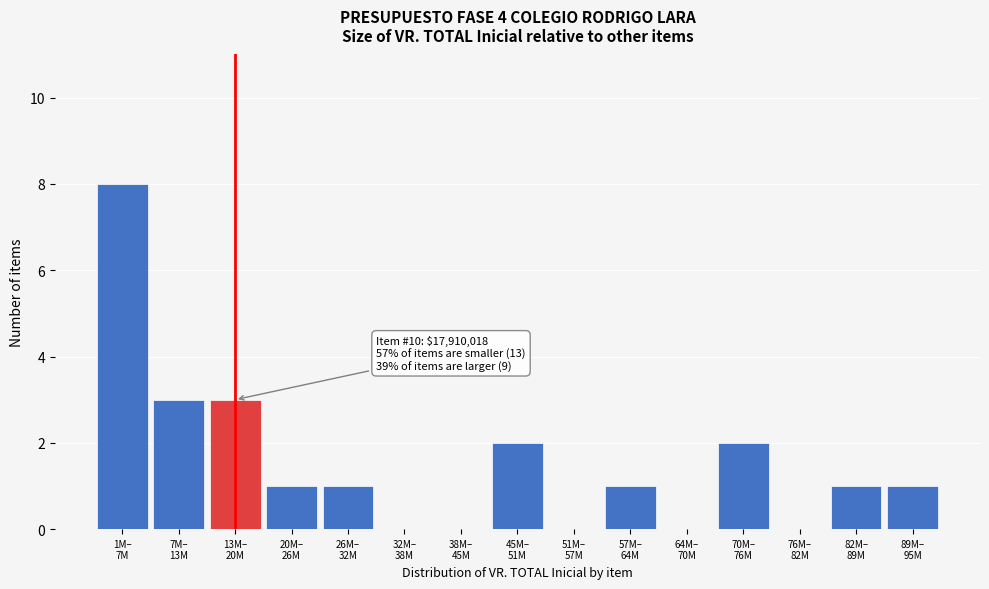

What is the sum of all values?

23